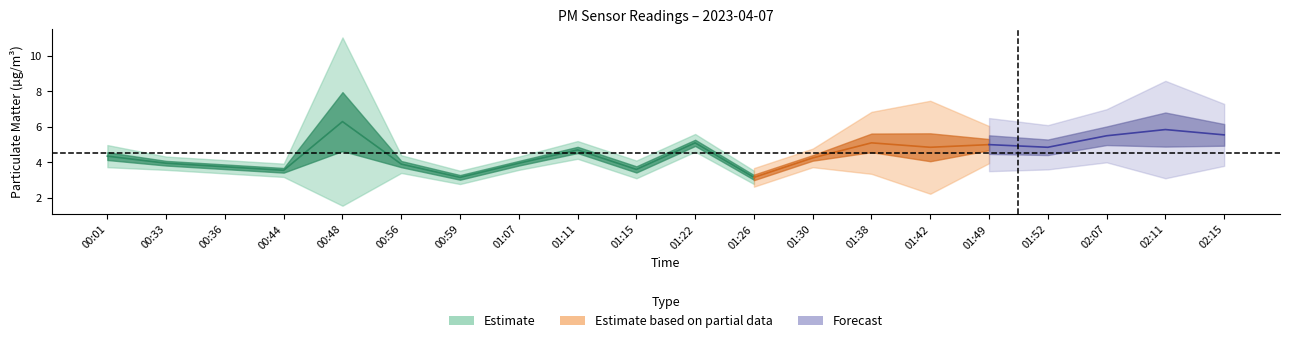

Reading left to right, what are all the values shown in this chart?

P1: 00:01=4.6	00:33=4.1	00:36=3.9	00:44=3.7	00:48=8.2	00:56=4.1	00:59=3.3	01:07=4.1	01:11=4.9	01:15=3.8	01:22=5.3	01:26=3.3	01:30=4.4	01:38=5.6	01:42=5.6	01:49=5.3	01:52=5.1	02:07=5.8	02:11=6.4	02:15=5.9
P2: 00:01=4.1	00:33=3.8	00:36=3.6	00:44=3.4	00:48=4.4	00:56=3.7	00:59=3.0	01:07=3.8	01:11=4.5	01:15=3.4	01:22=4.9	01:26=3.0	01:30=4.1	01:38=4.6	01:42=4.1	01:49=4.7	01:52=4.6	02:07=5.2	02:11=5.3	02:15=5.2